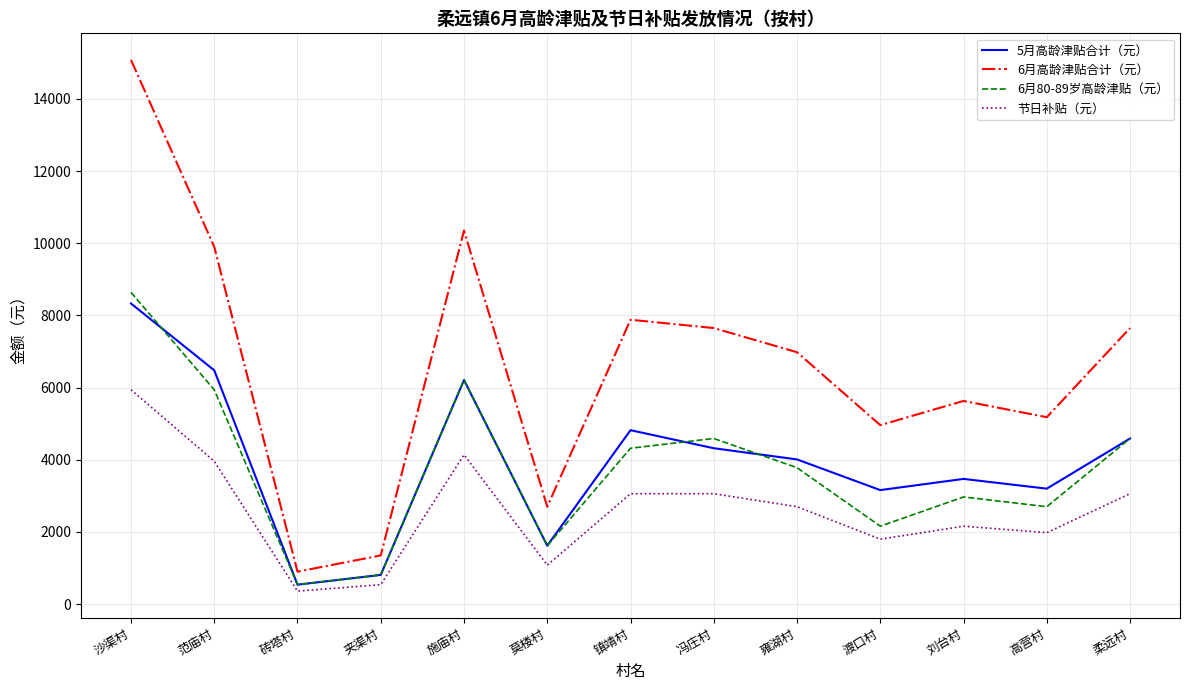

What are all the series names shown in the legend?

5月高龄津贴合计（元）, 6月高龄津贴合计（元）, 6月80-89岁高龄津贴（元）, 节日补贴（元）